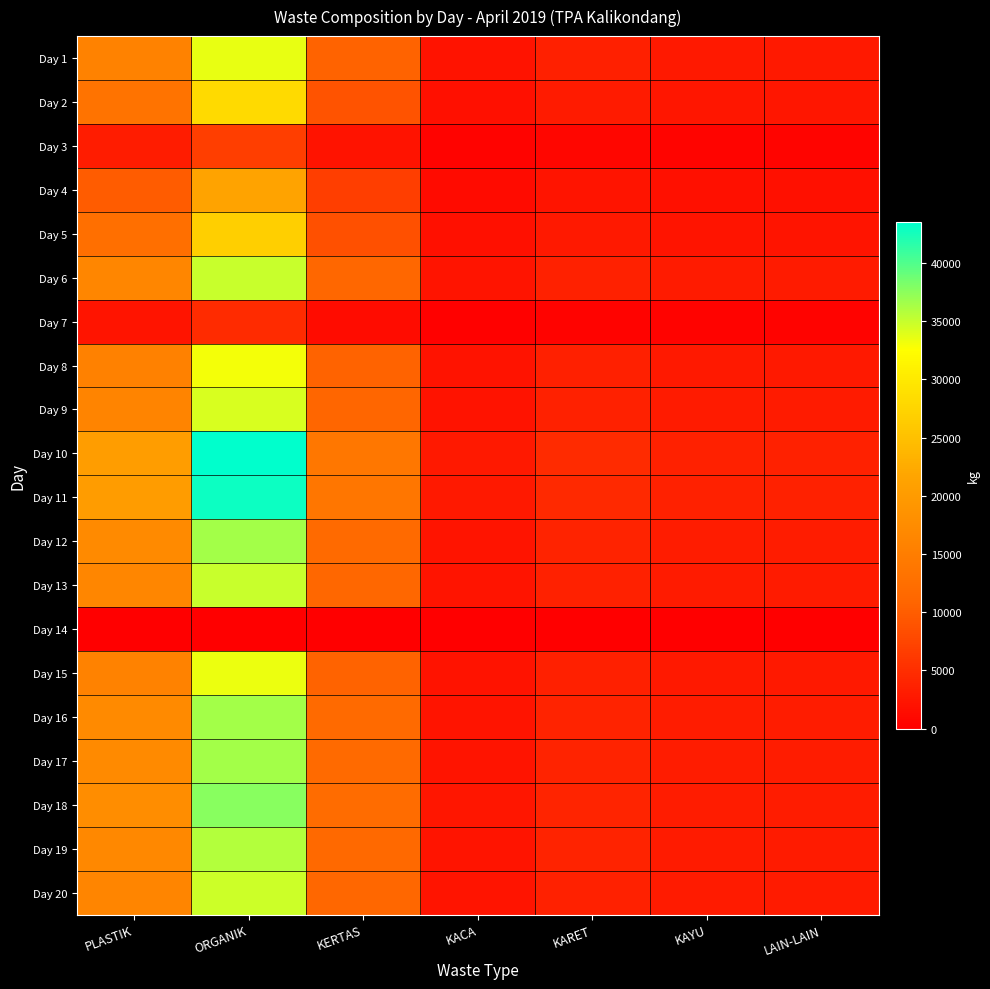

Between ORGANIK and LAIN-LAIN, which is larger?

ORGANIK